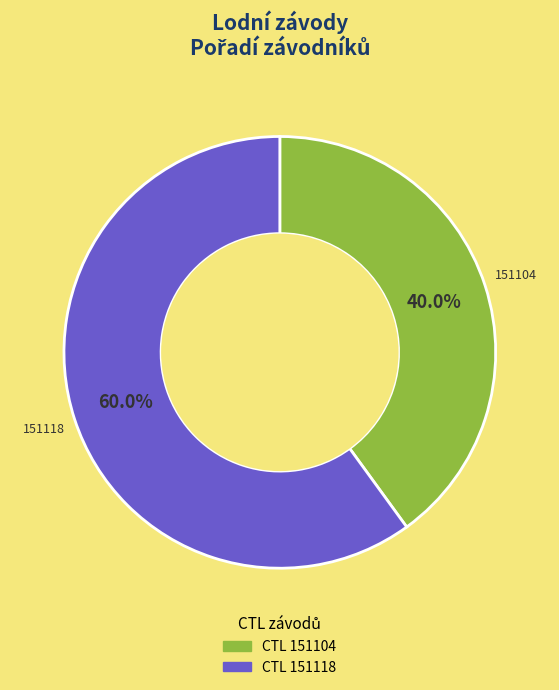

What is the total percentage of 151118 and 151104?

100.0%